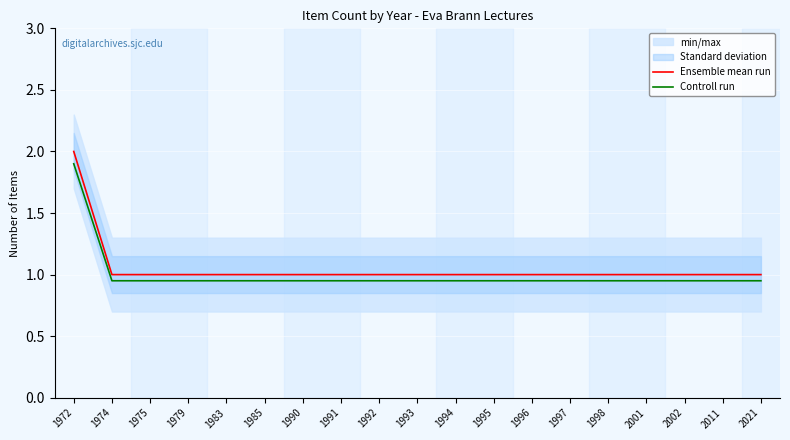

At how many categories does at least one series exceed 0?

19